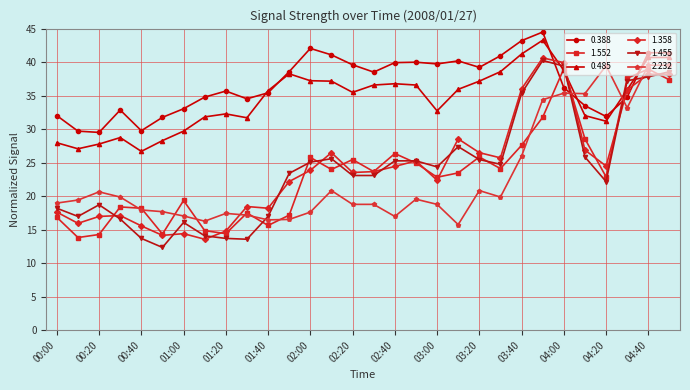

How many times do 1.358 and 0.388 cross each other?

4